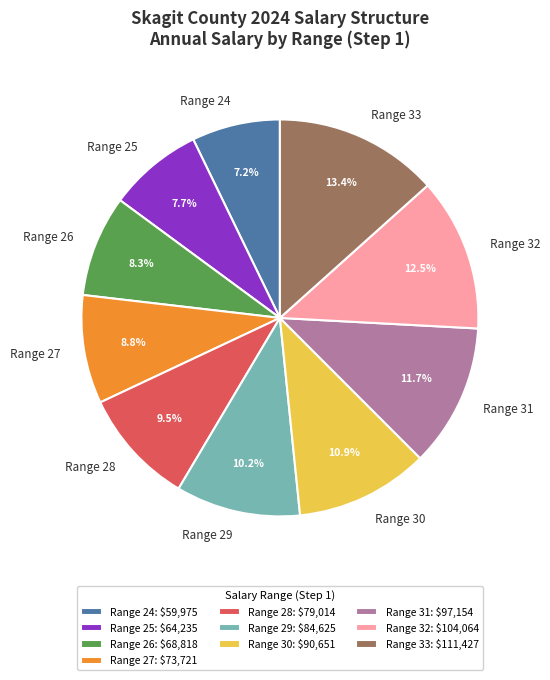

Count the number of slices in the pie.

10